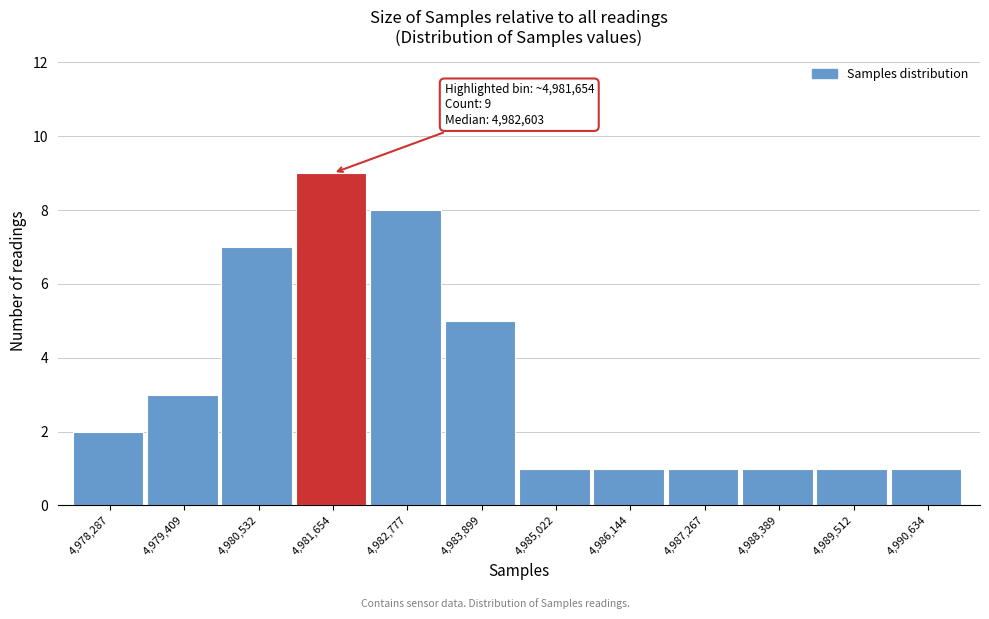

Reading left to right, transcribe all the data shown in this chart.

4,978,287=2	4,979,409=3	4,980,532=7	4,981,654=9	4,982,777=8	4,983,899=5	4,985,022=1	4,986,144=1	4,987,267=1	4,988,389=1	4,989,512=1	4,990,634=1